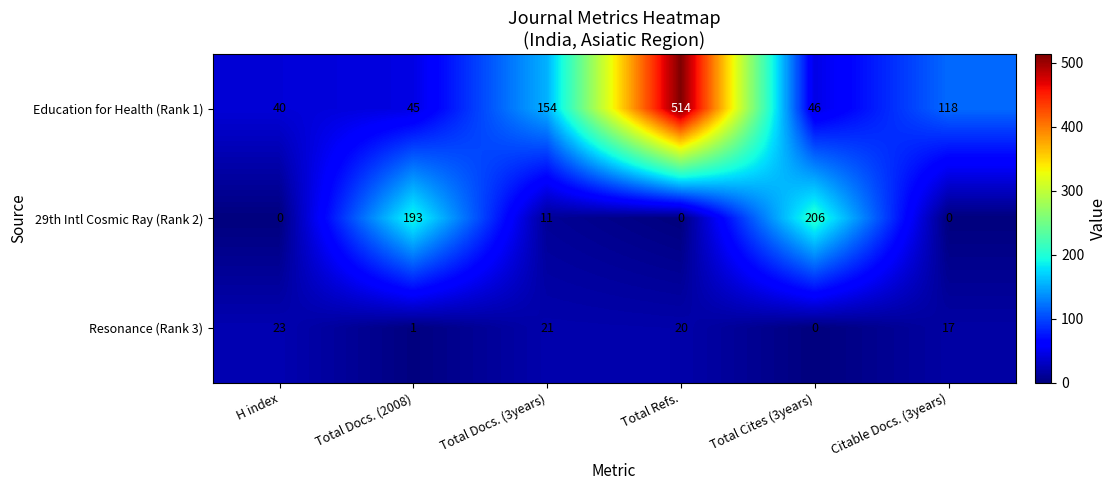

Reading right to left, list all the values displayed in this chart.

Education for Health (Rank 1): 118	46	514	154	45	40
29th Intl Cosmic Ray (Rank 2): 0	206	0	11	193	0
Resonance (Rank 3): 17	0	20	21	1	23